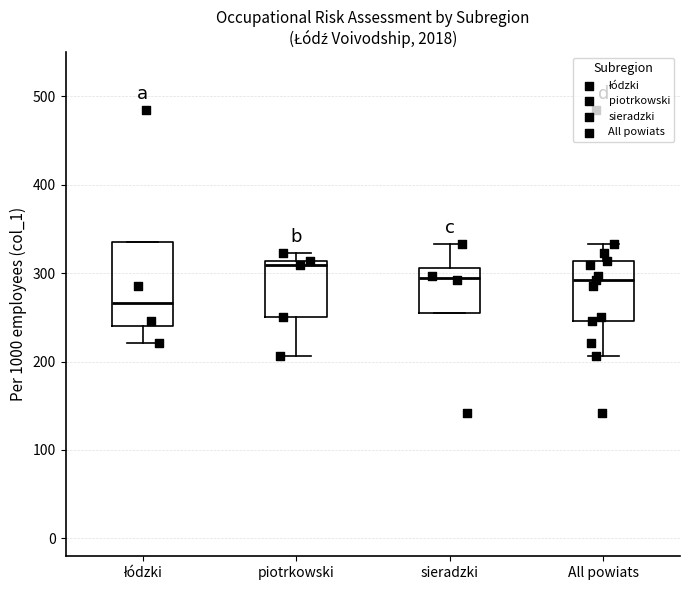

Reading left to right, transcribe this box plot: for each box, give where its median line is, the range the box spans, and where its two whiskers end, as read against the y-axis. The values are not printed on the chart, so give them approximately, as read against the axis.

łódzki: median 270, box 240 to 340, whiskers 220 to 340
piotrkowski: median 310 (just below the box's upper edge), box 250 to 310, whiskers 210 to 320
sieradzki: median 290, box 260 to 310, whiskers 260 to 330
All powiats: median 290, box 250 to 310, whiskers 210 to 330